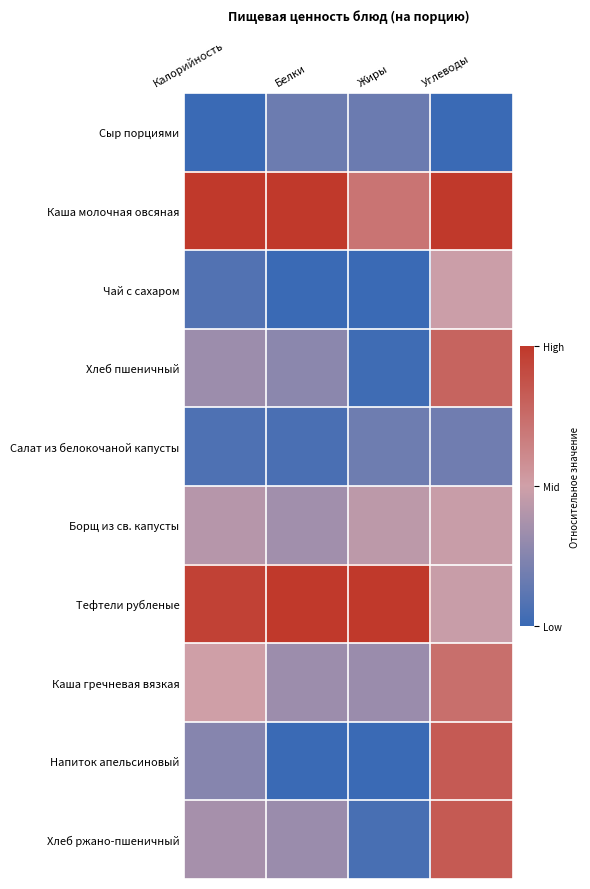

Between Белки and Углеводы, which series saw the biggest shift?

Напиток апельсиновый